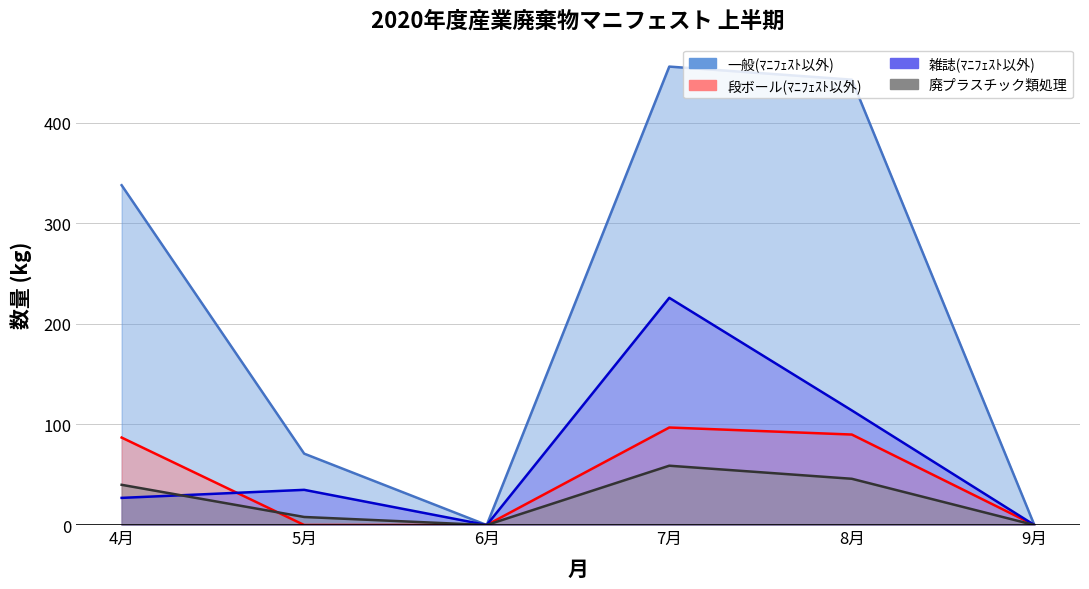

Count the number of data series in this chart.

4